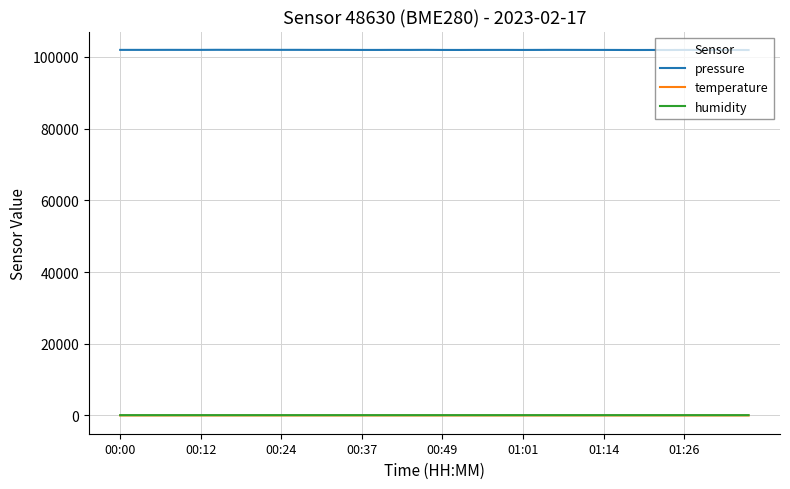

Which series has the largest range (max minus min)?

pressure